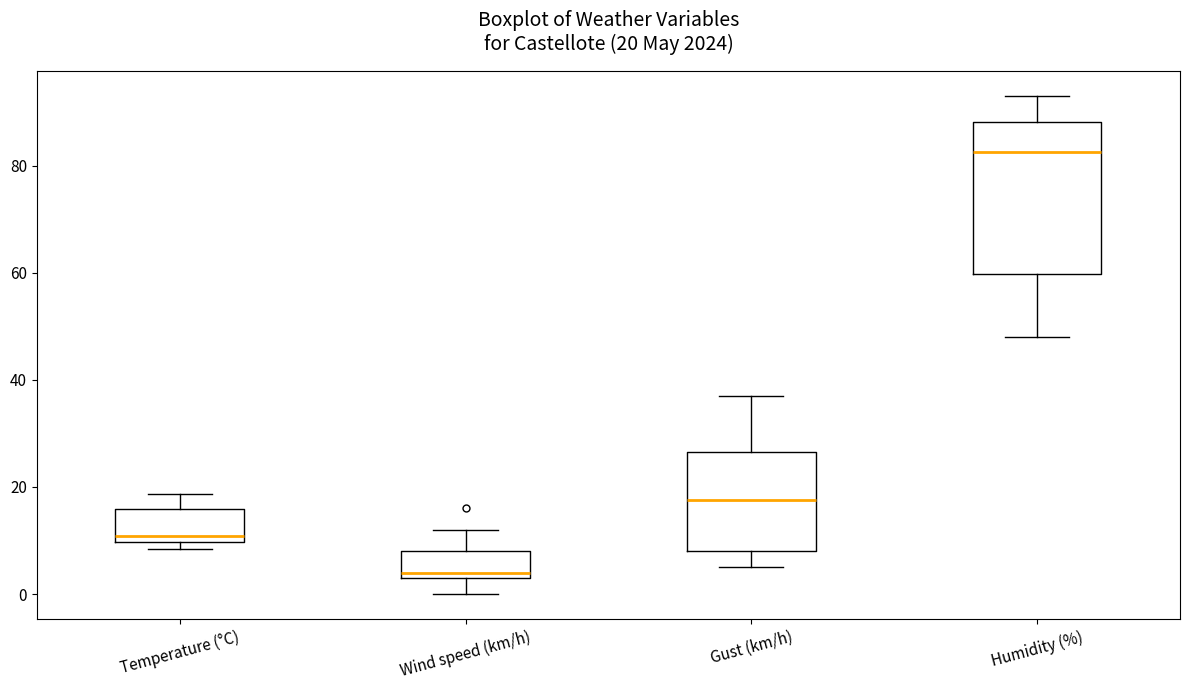

Which box's median line is the lowest?

Wind speed (km/h)